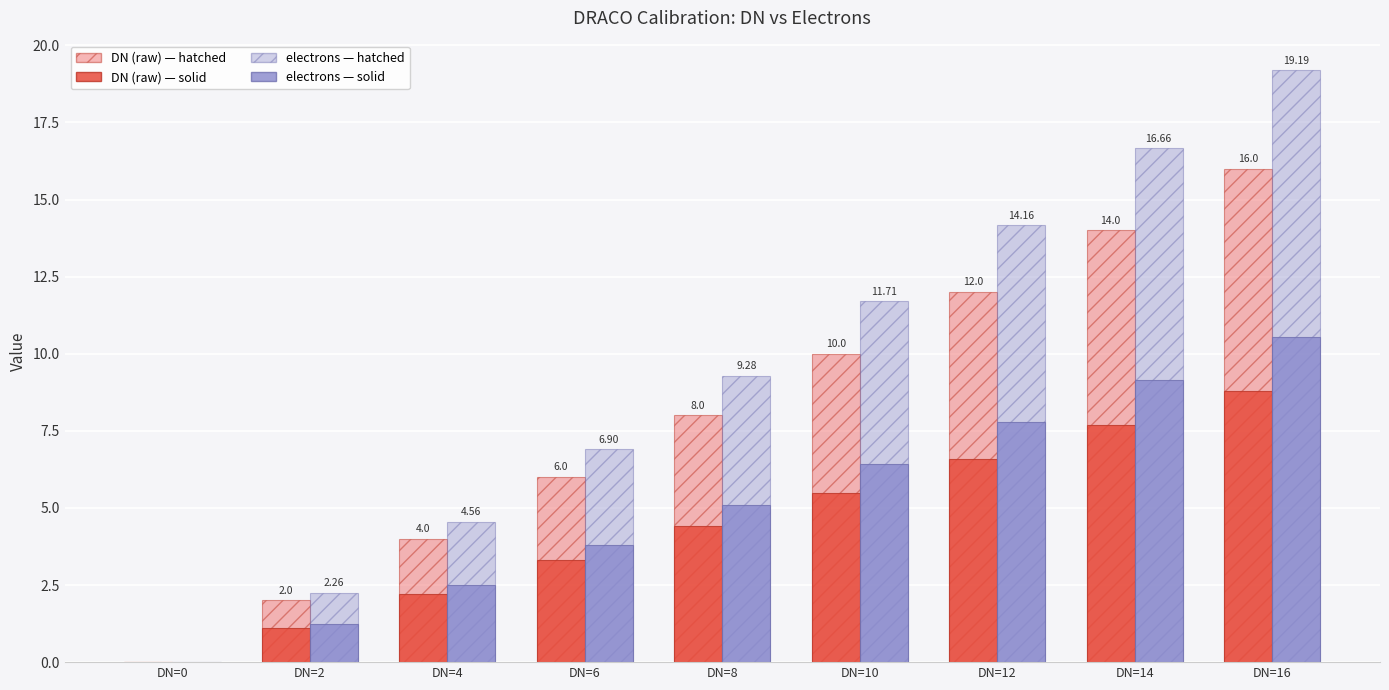

At which label does DN (raw) — solid reach its peak?

DN=16